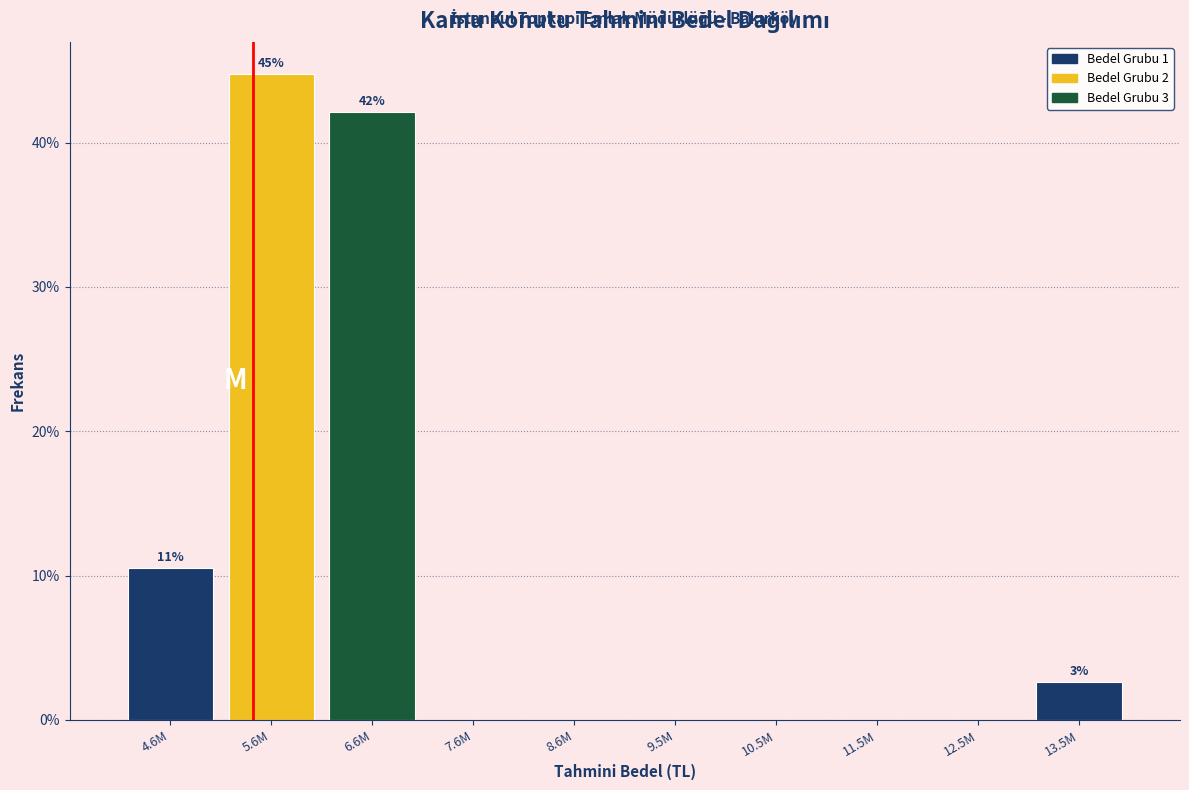

Reading right to left, extract all data points from this chart.

13.5M=2.6	12.5M=0.0	11.5M=0.0	10.5M=0.0	9.5M=0.0	8.6M=0.0	7.6M=0.0	6.6M=42.1	5.6M=44.7	4.6M=10.5